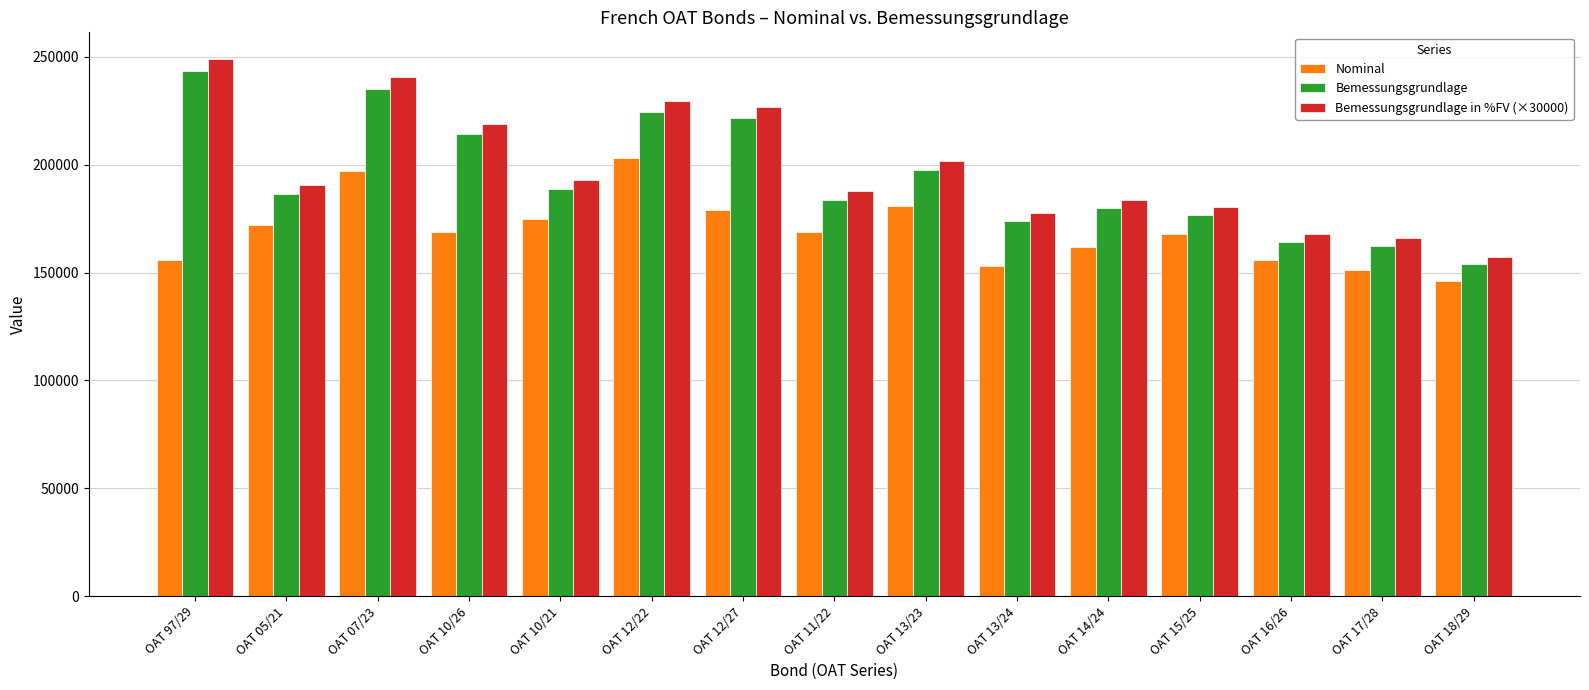

Is the value of Nominal at OAT 07/23 greater than the value of Bemessungsgrundlage in %FV (×30000) at OAT 13/23?

No